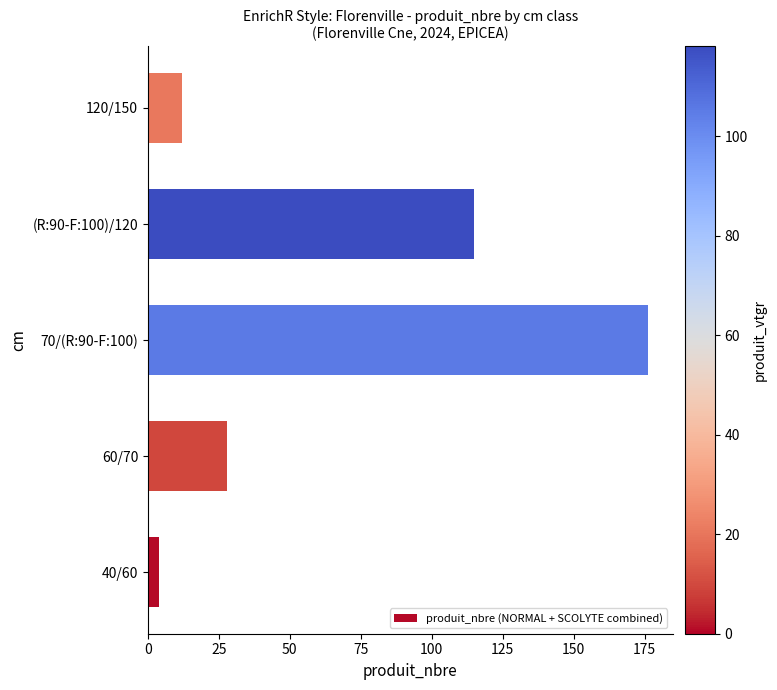

What is the sum of all values?

335